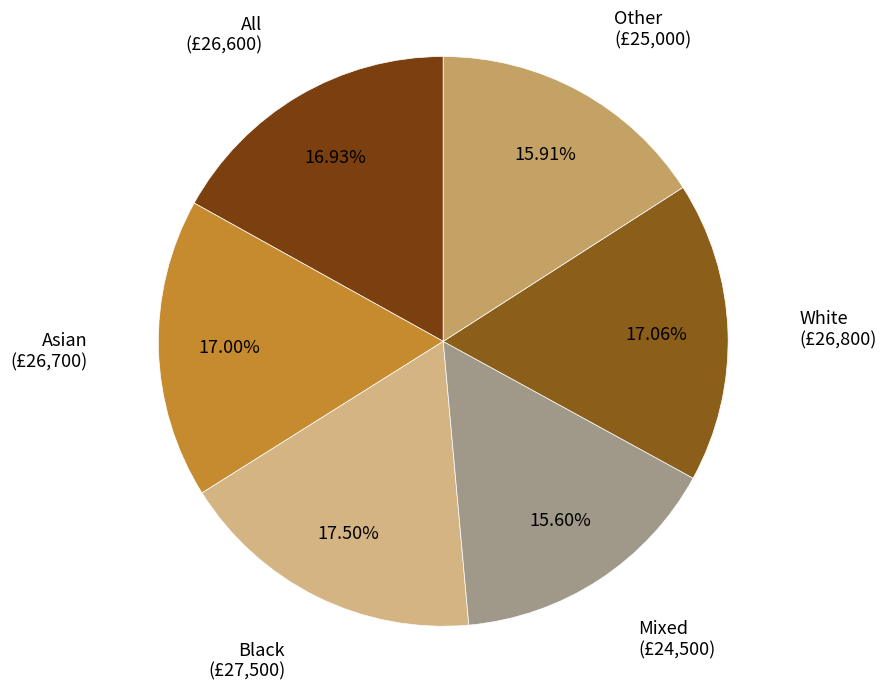

Rank the categories by value from lowest to highest.

Mixed, Other, All, Asian, White, Black